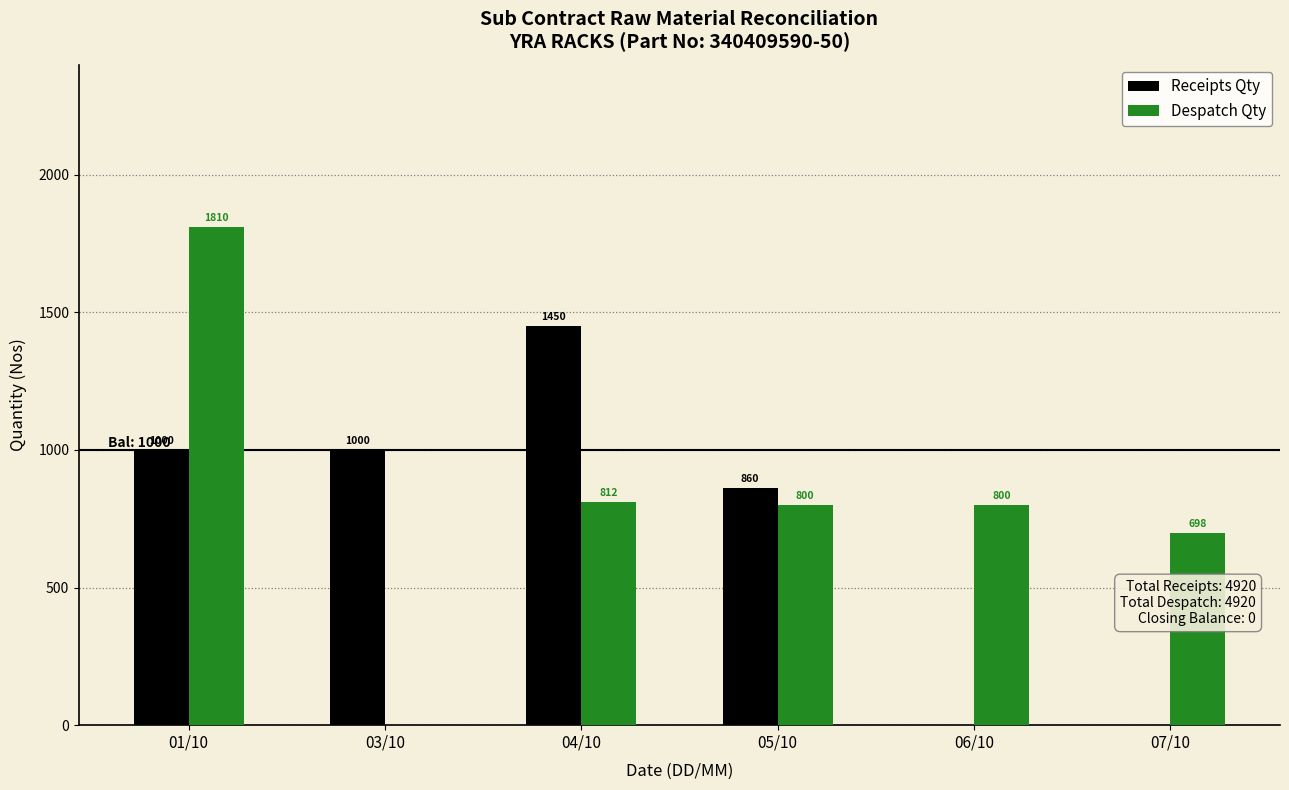

True or false: Receipts Qty has a value of 0 at 07/10.

True